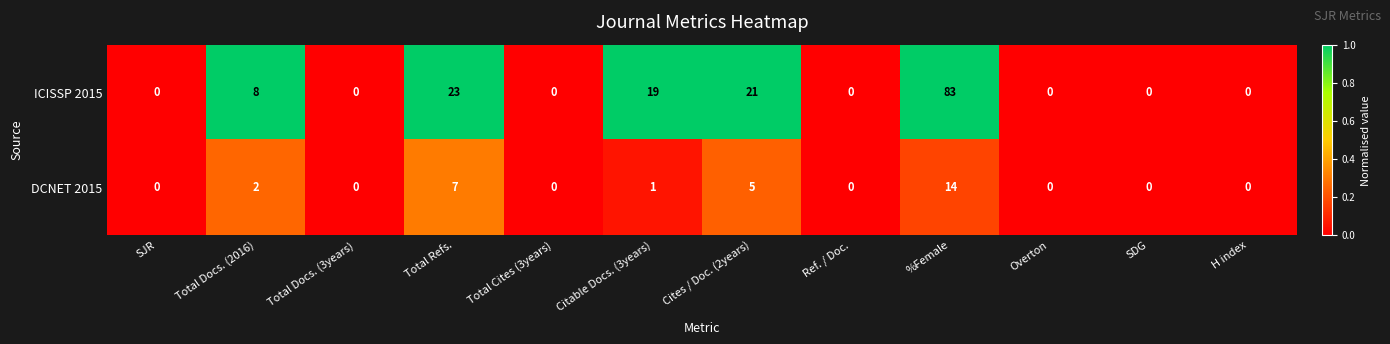

Rank the series at Citable Docs. (3years) from lowest to highest value.

DCNET 2015, ICISSP 2015